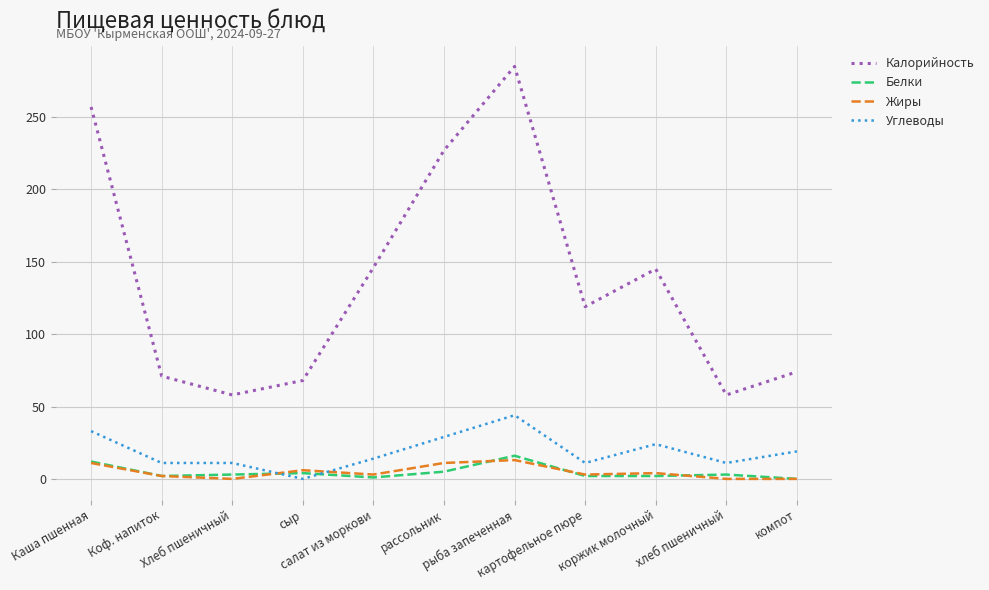

Which series has the largest range (max minus min)?

Калорийность